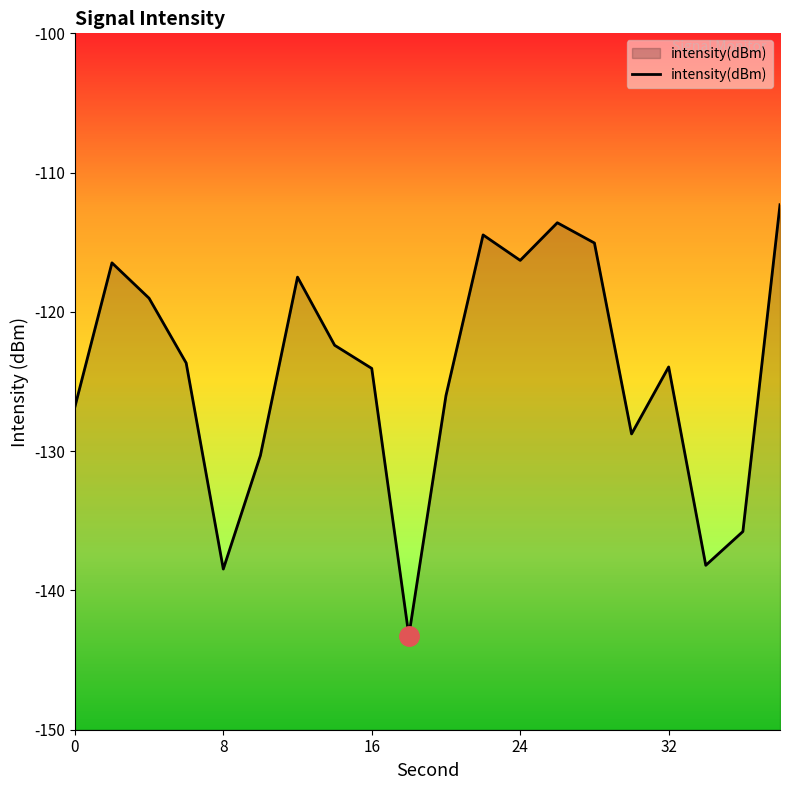

What is the difference between the maximum and minimum values?

30.9